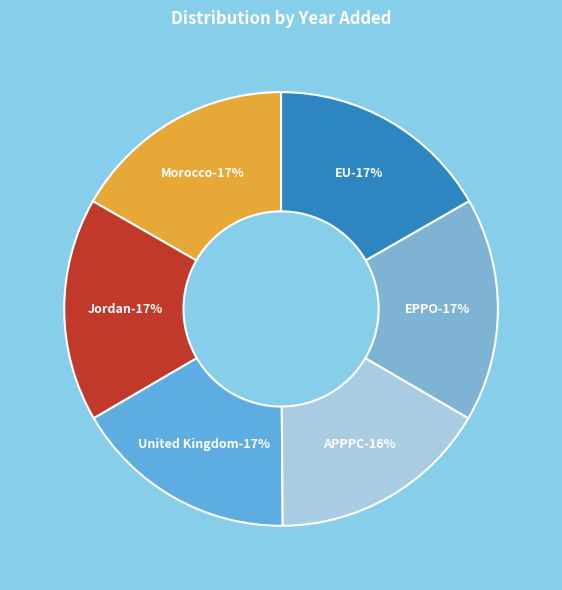

True or false: EU accounts for 17% of the total.

True